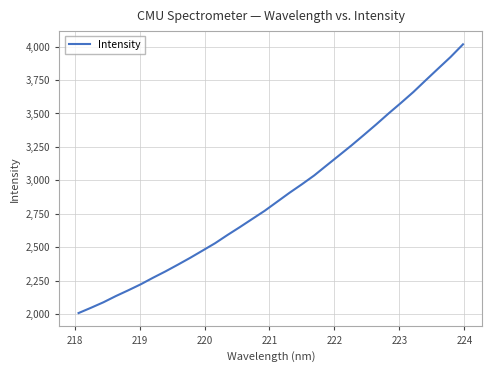

What is the smallest value displayed?

2006.7